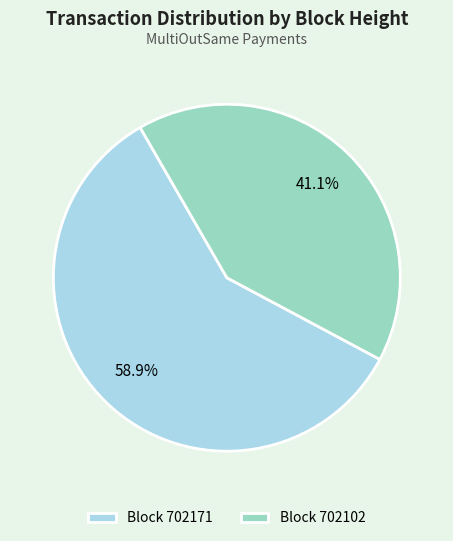

Do Block 702102 and Block 702171 together represent more than half of the pie?

Yes